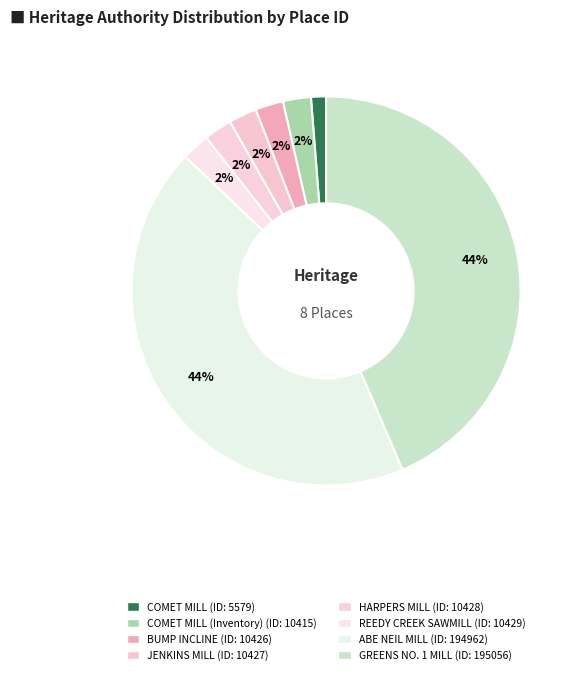

Count the number of slices in the pie.

8